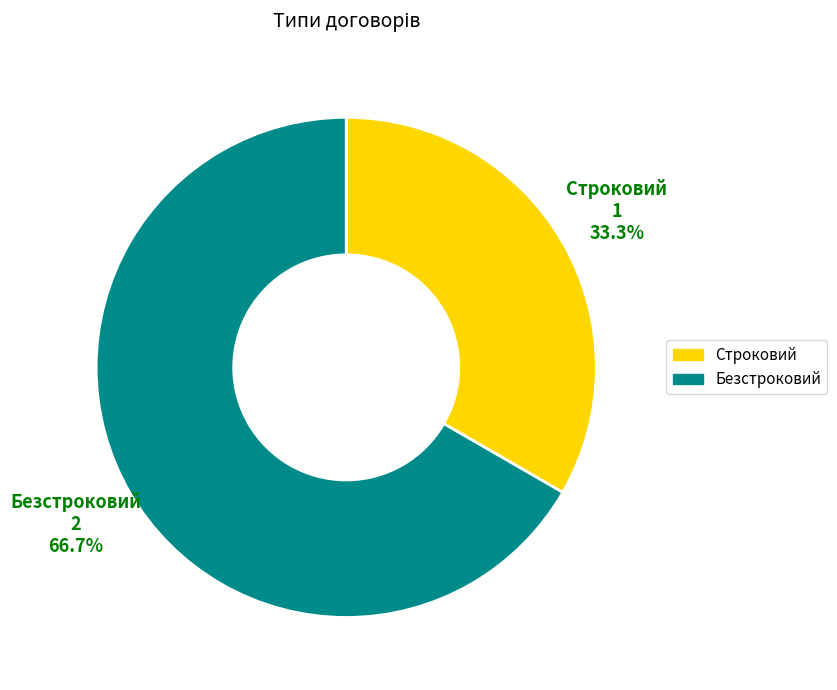

What is the ratio of the value at Безстроковий to the value at Строковий?

2.0